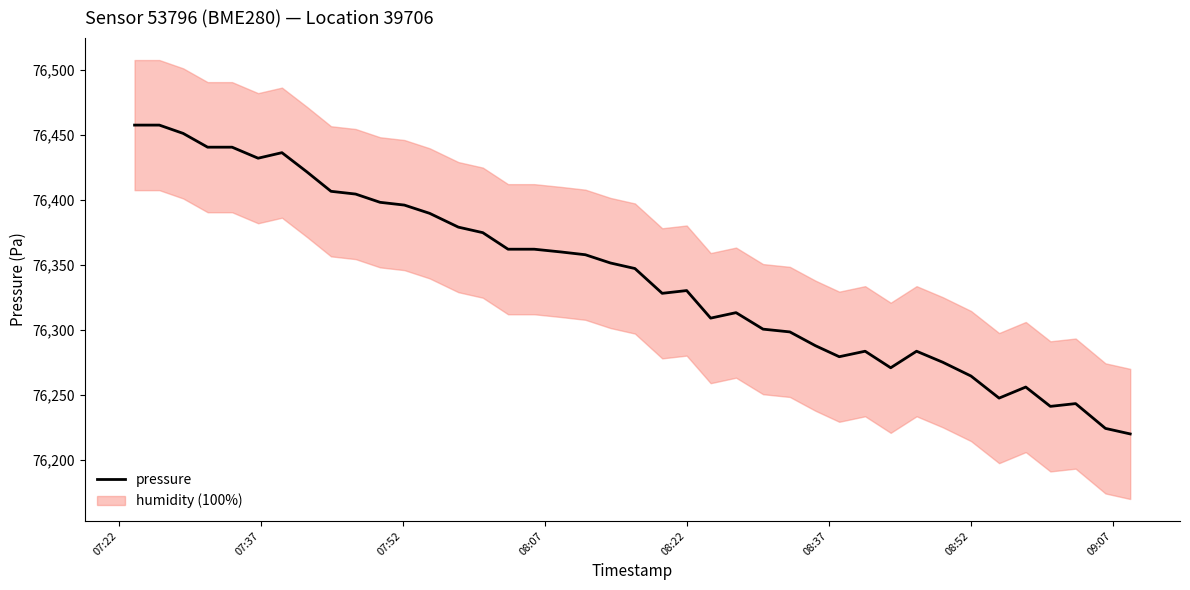

Does the chart have visible grid lines?

No